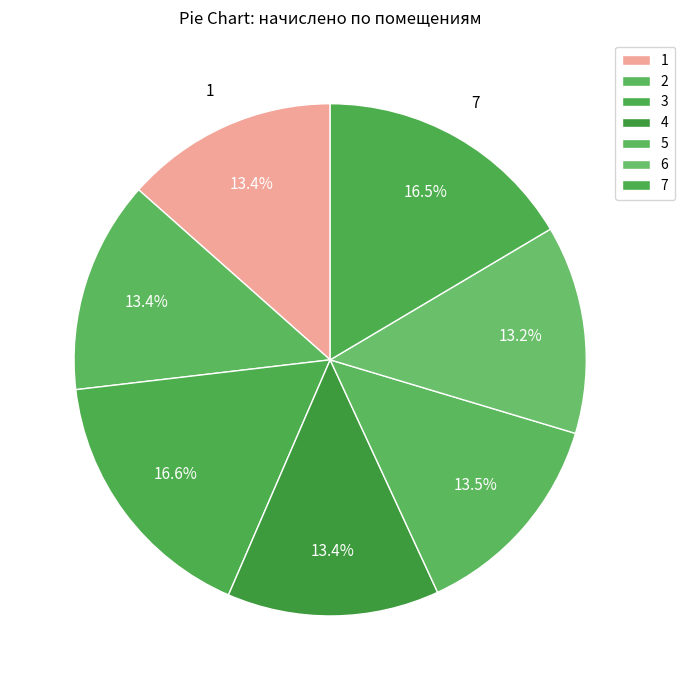

True or false: 5 accounts for 13% of the total.

True